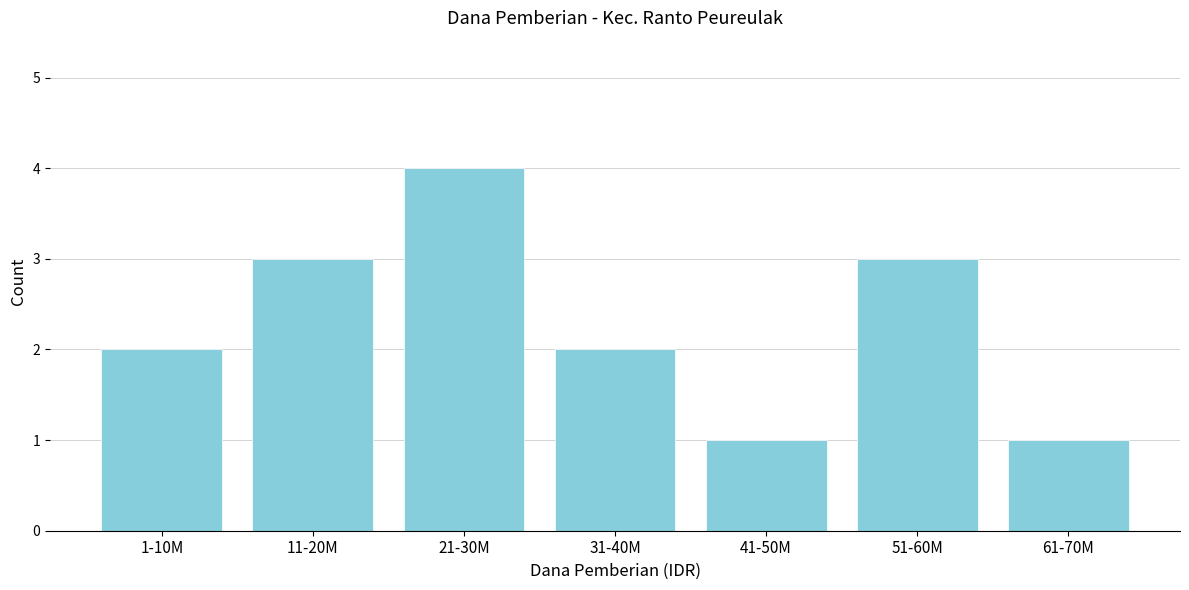

Reading right to left, extract all data points from this chart.

1	3	1	2	4	3	2